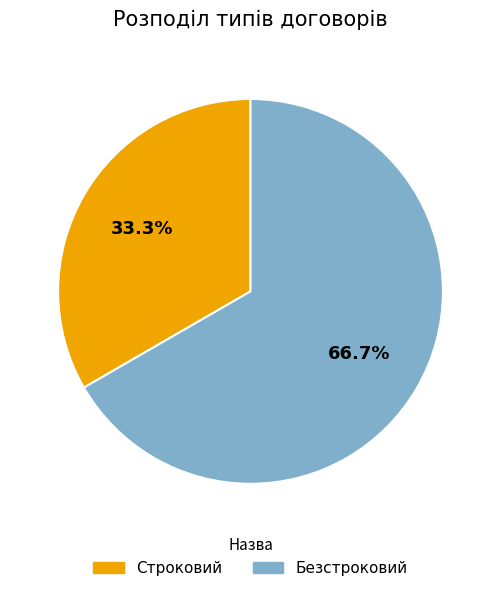

How many slices are in this pie chart?

2